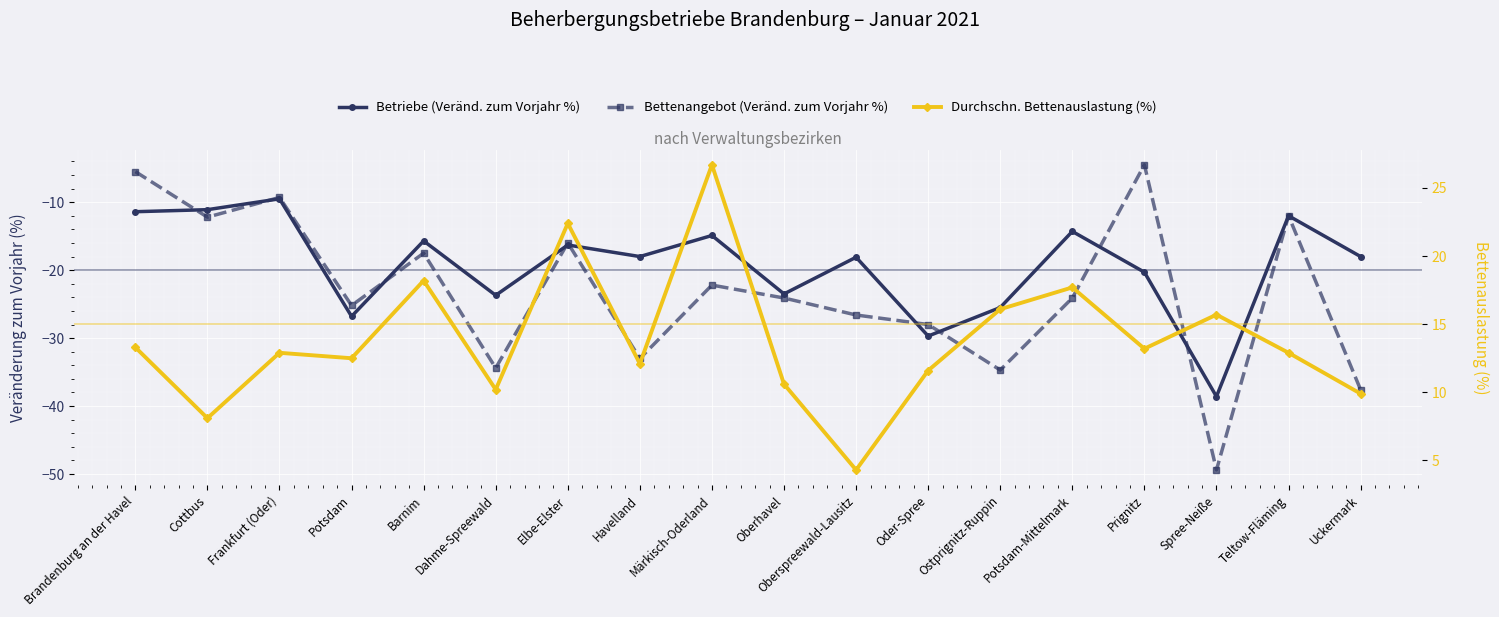

Which series has the largest range (max minus min)?

Bettenangebot (Veränd. zum Vorjahr %)